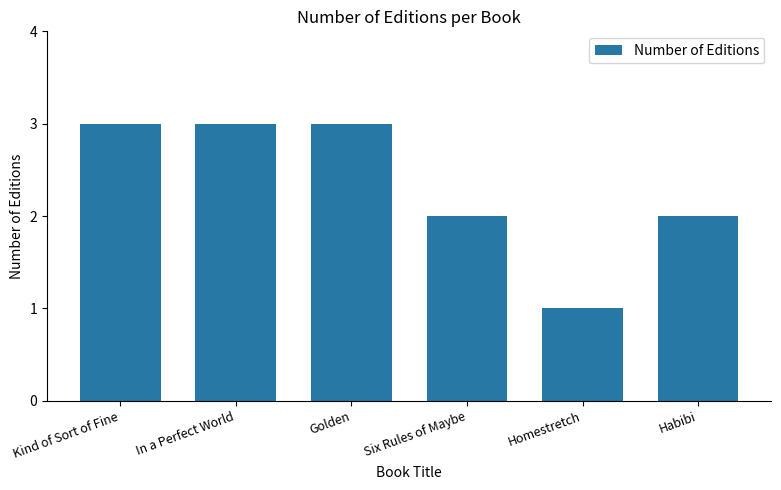

Reading left to right, list all the values displayed in this chart.

3	3	3	2	1	2